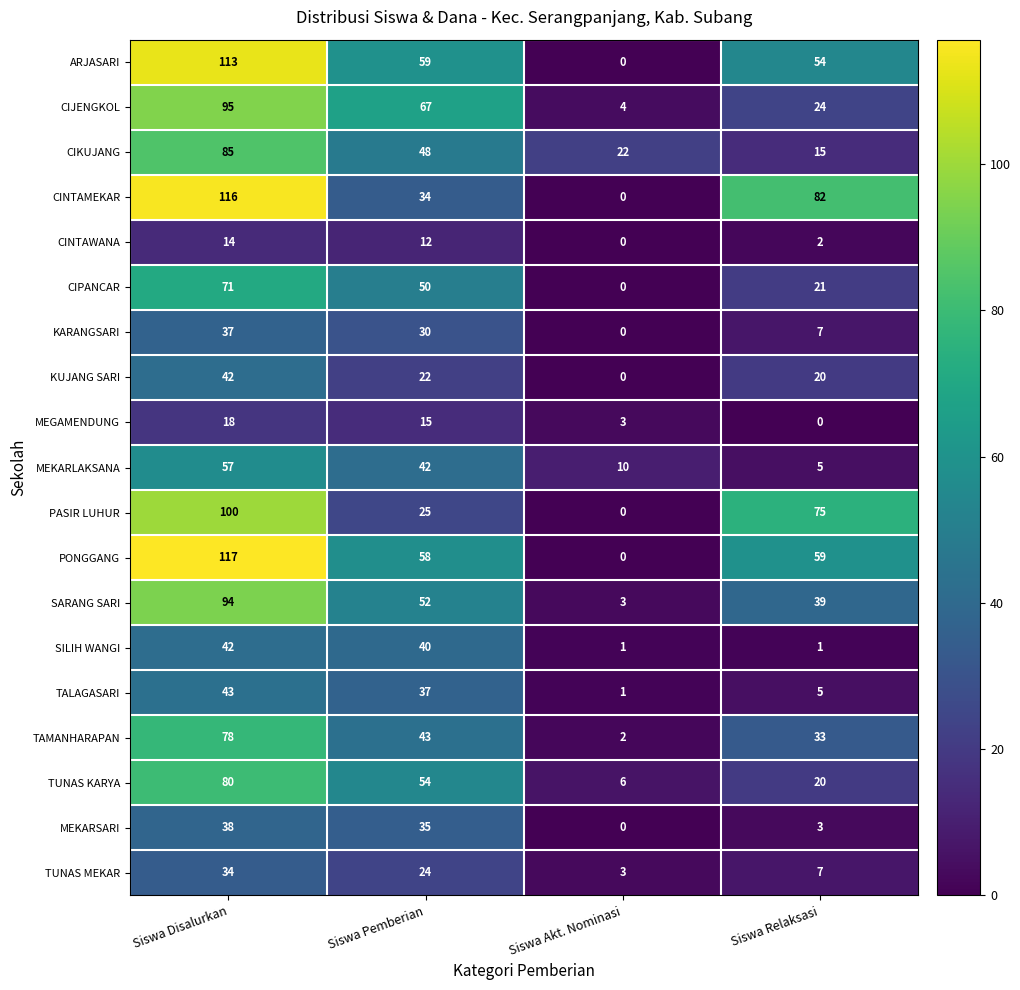

Which series has the largest range (max minus min)?

PONGGANG